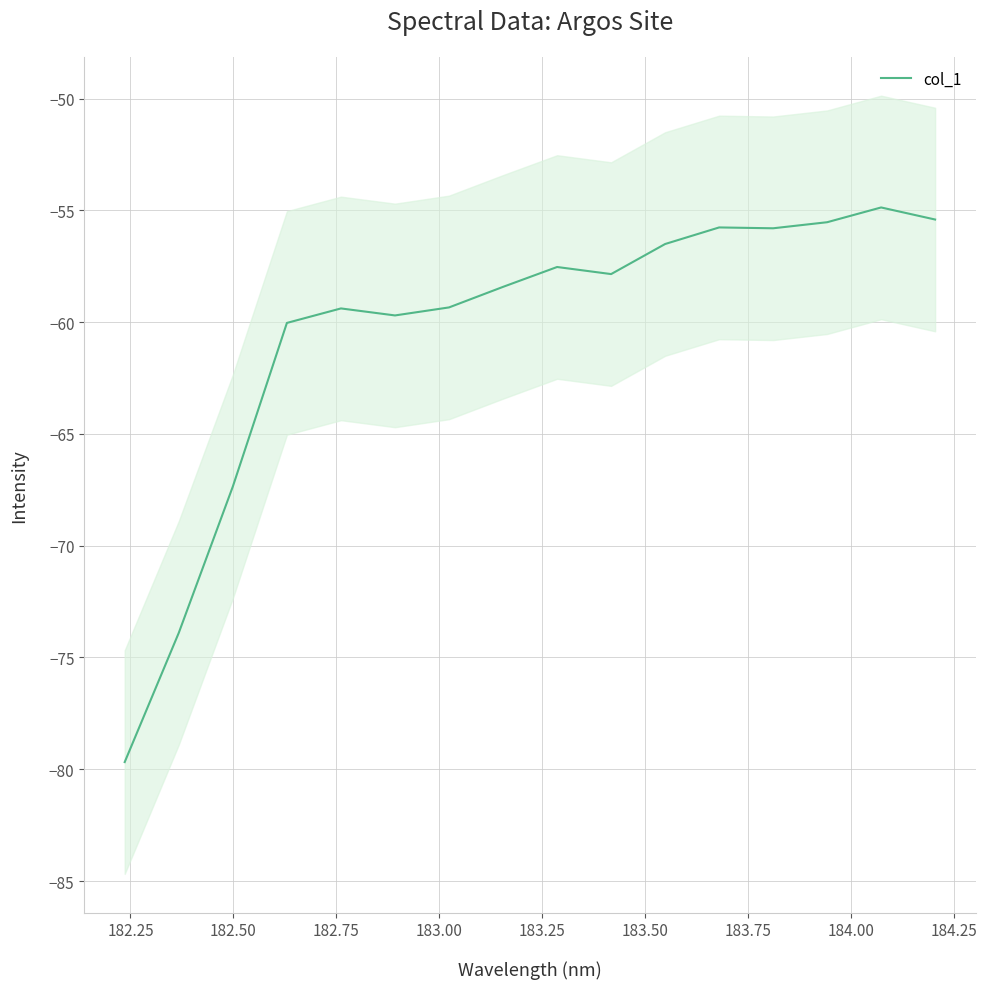

How many data points does each series have?

16